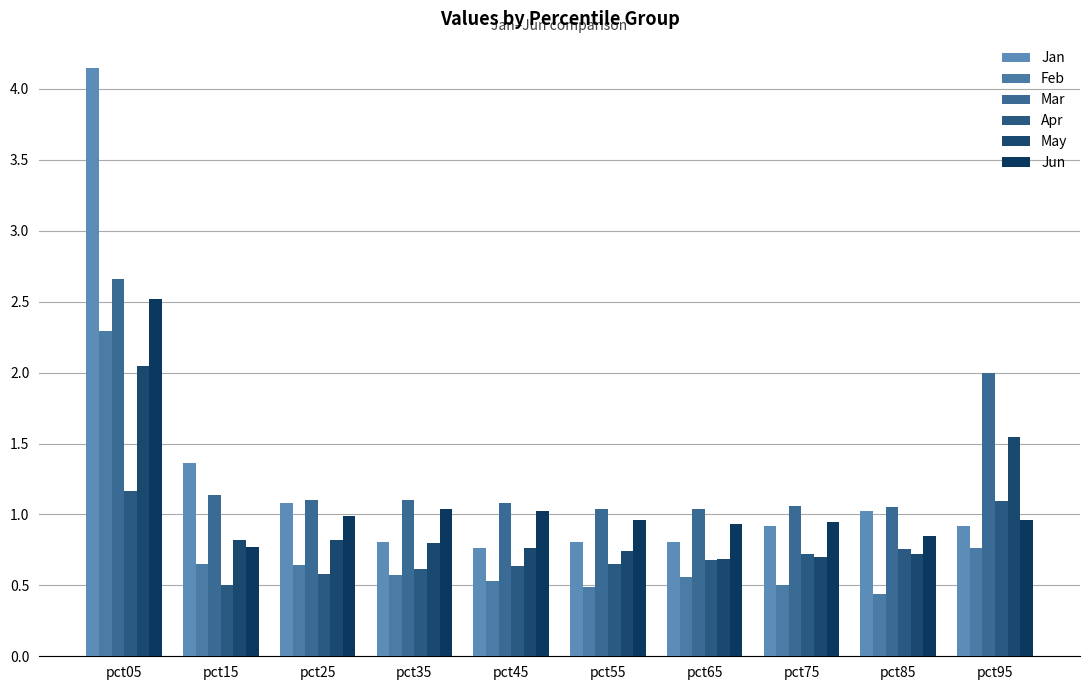

The Apr series shows 0.9 at pct35. True or false?

False